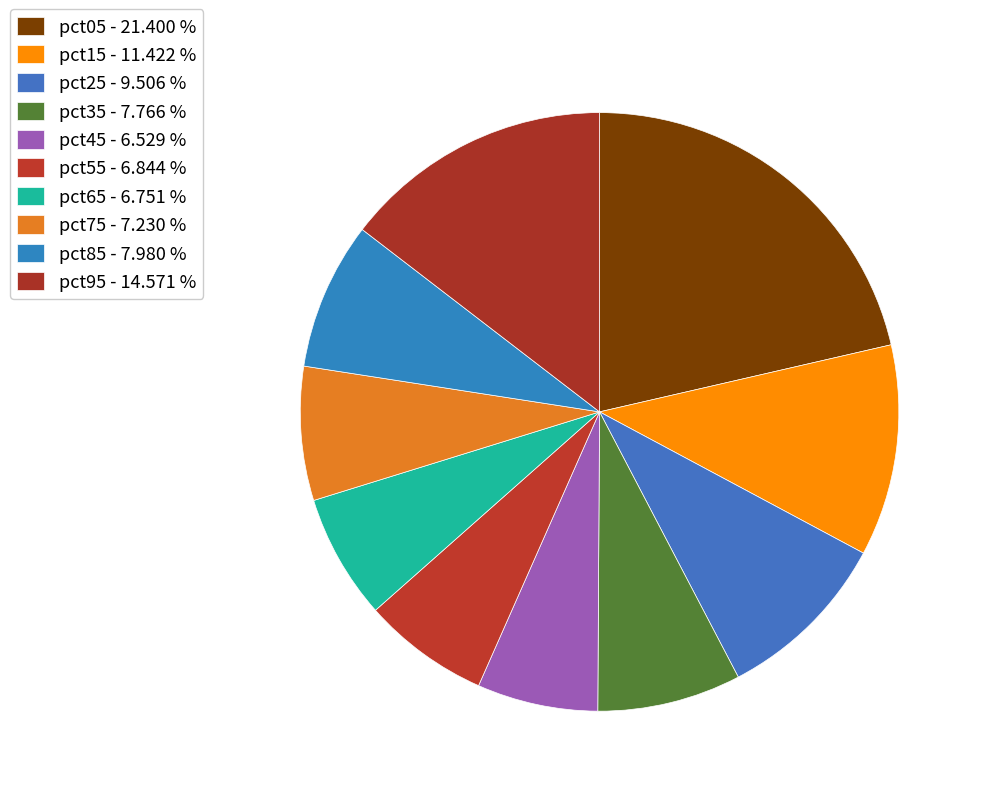

True or false: pct15 accounts for 11% of the total.

True